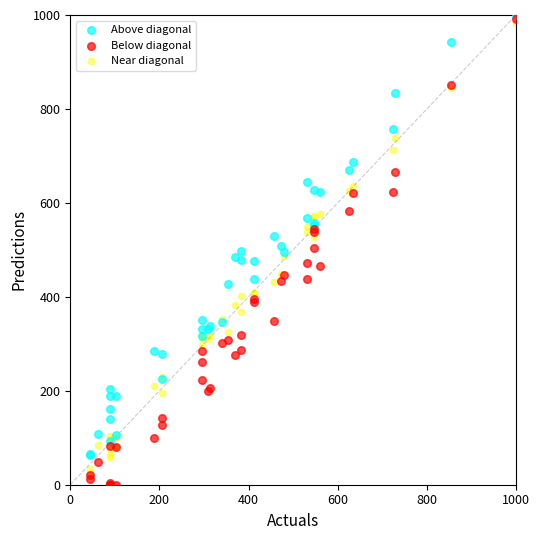

What are all the series names shown in the legend?

Above diagonal, Below diagonal, Near diagonal